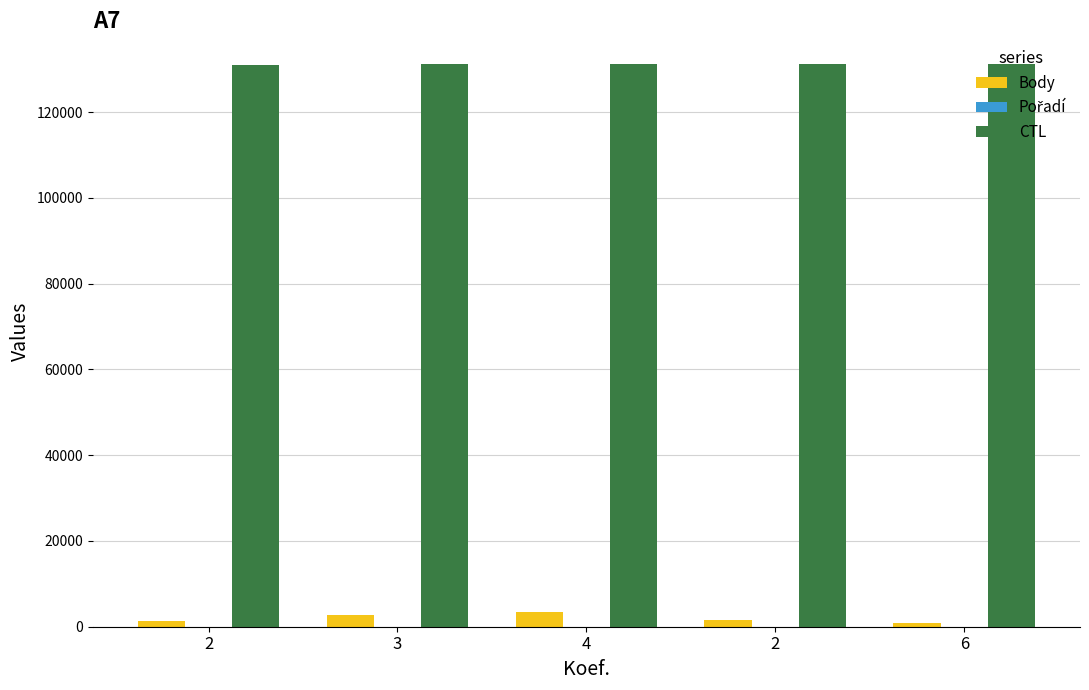

What is the average value of the Pořadí series?

3